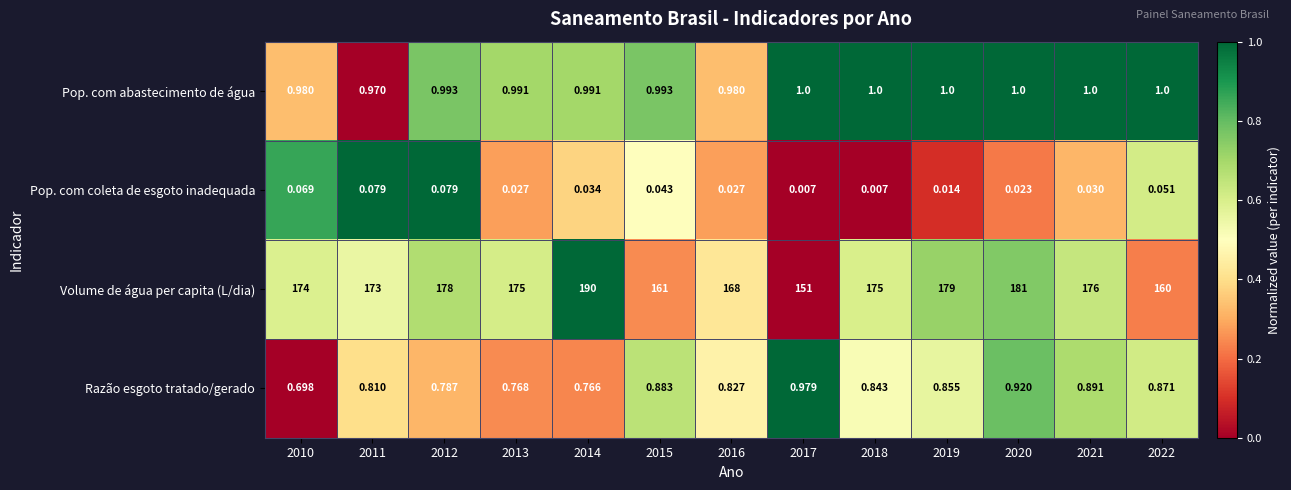

Is the value of Volume de água per capita (L/dia) at 2018 greater than the value of Razão esgoto tratado/gerado at 2018?

Yes